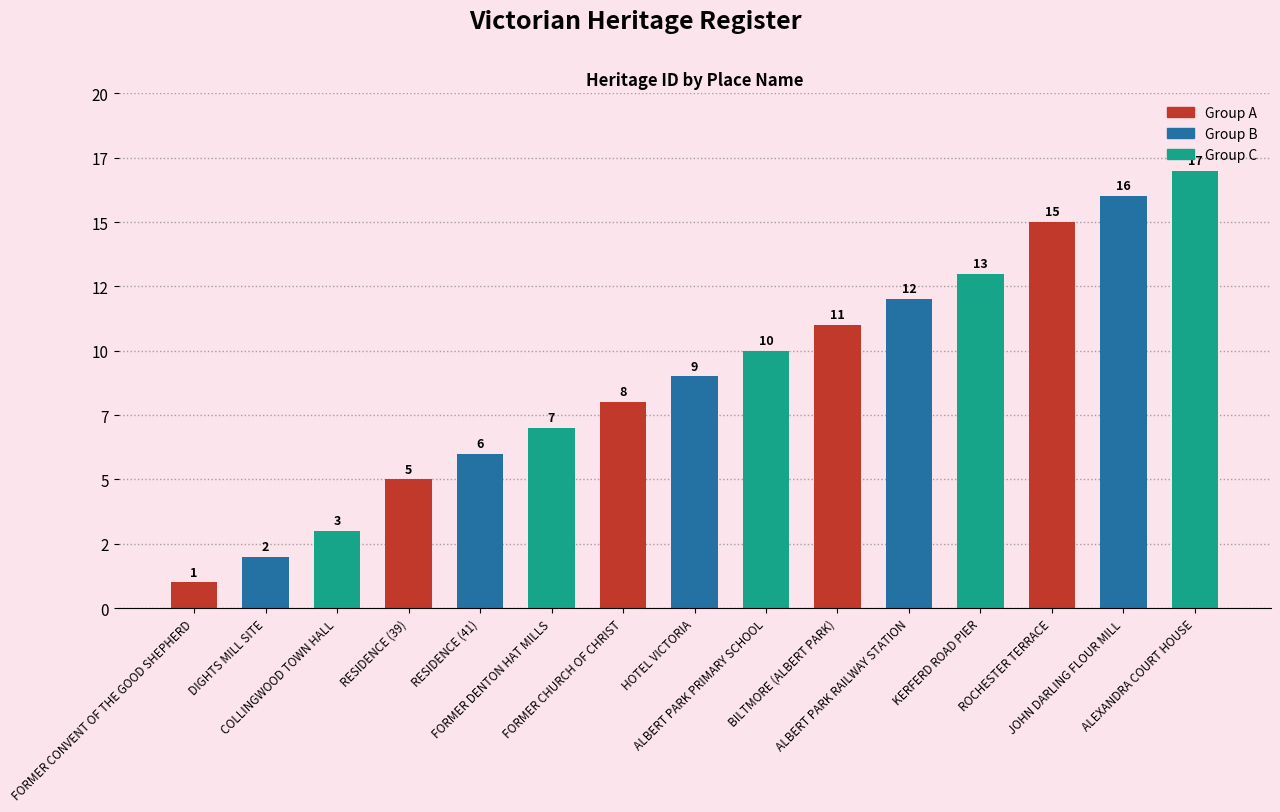

Reading left to right, list all the values displayed in this chart.

1	2	3	5	6	7	8	9	10	11	12	13	15	16	17